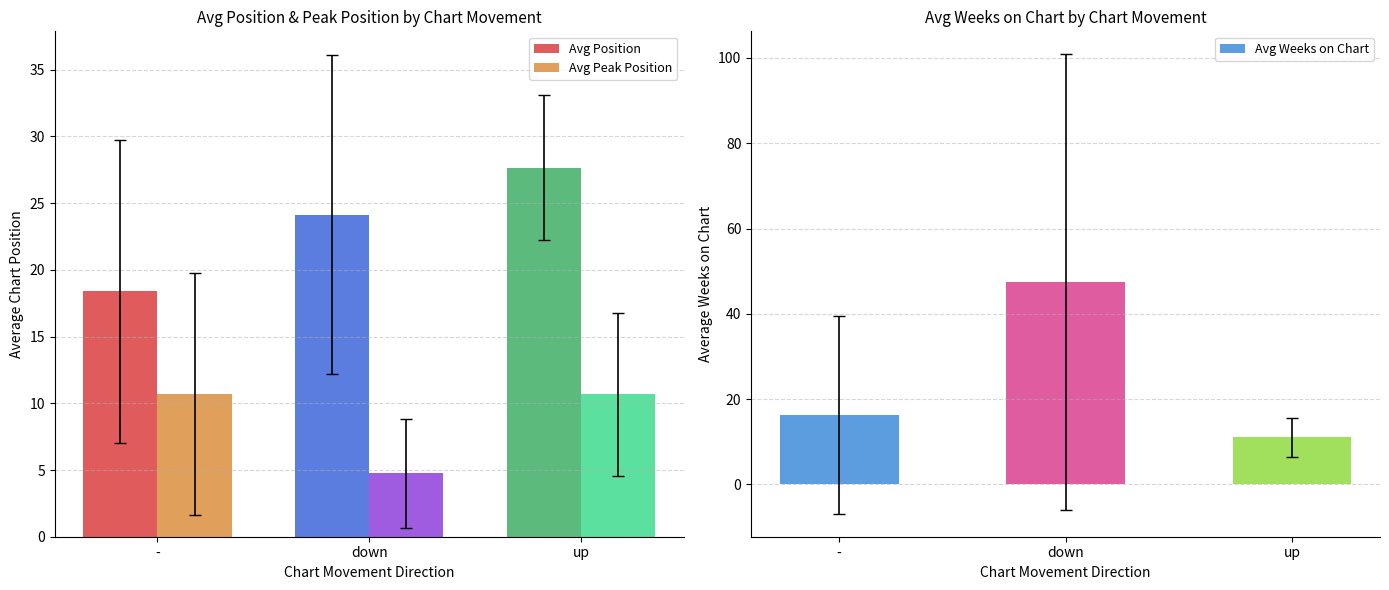

Reading right to left, what are all the values shown in this chart?

Avg Position: up=27.7	down=24.1	-=18.4
Avg Peak Position: up=10.7	down=4.8	-=10.7
Avg Weeks on Chart: up=11.0	down=47.4	-=16.3